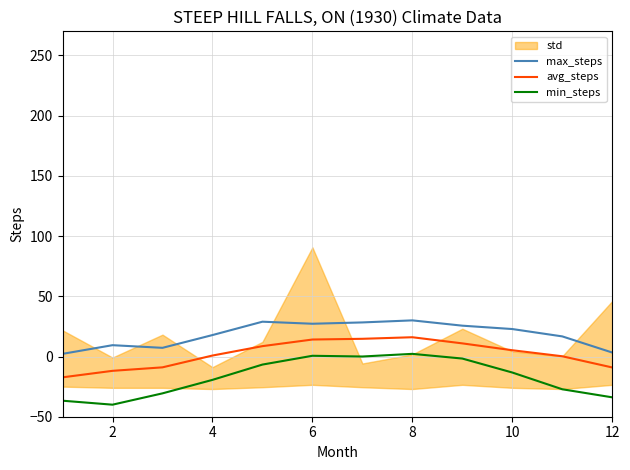

Is the value of avg_steps at 8 greater than the value of min_steps at 6?

Yes